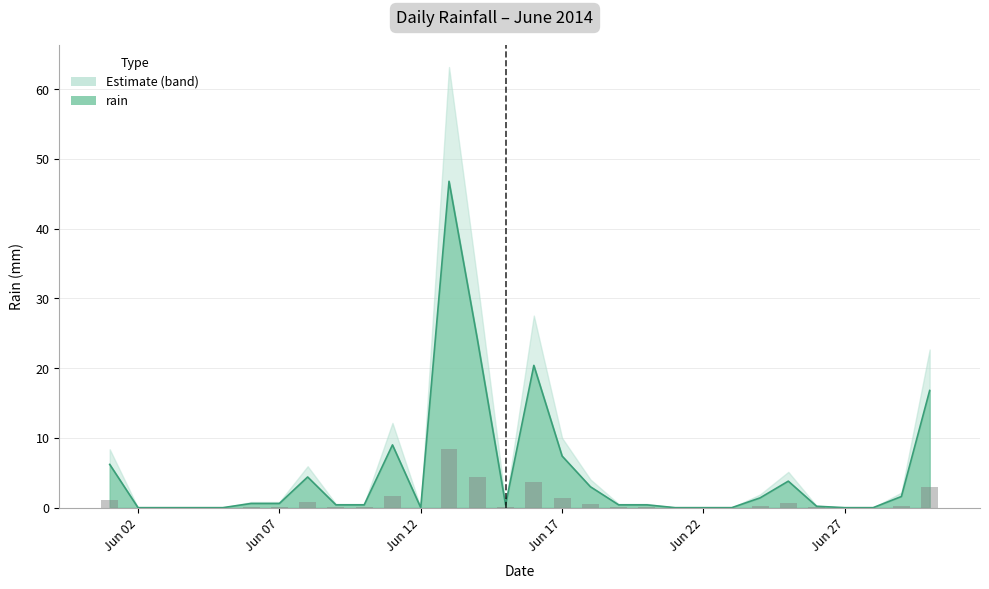

What is the sum of the values at 2014-06-20 and 2014-06-29?

2.0